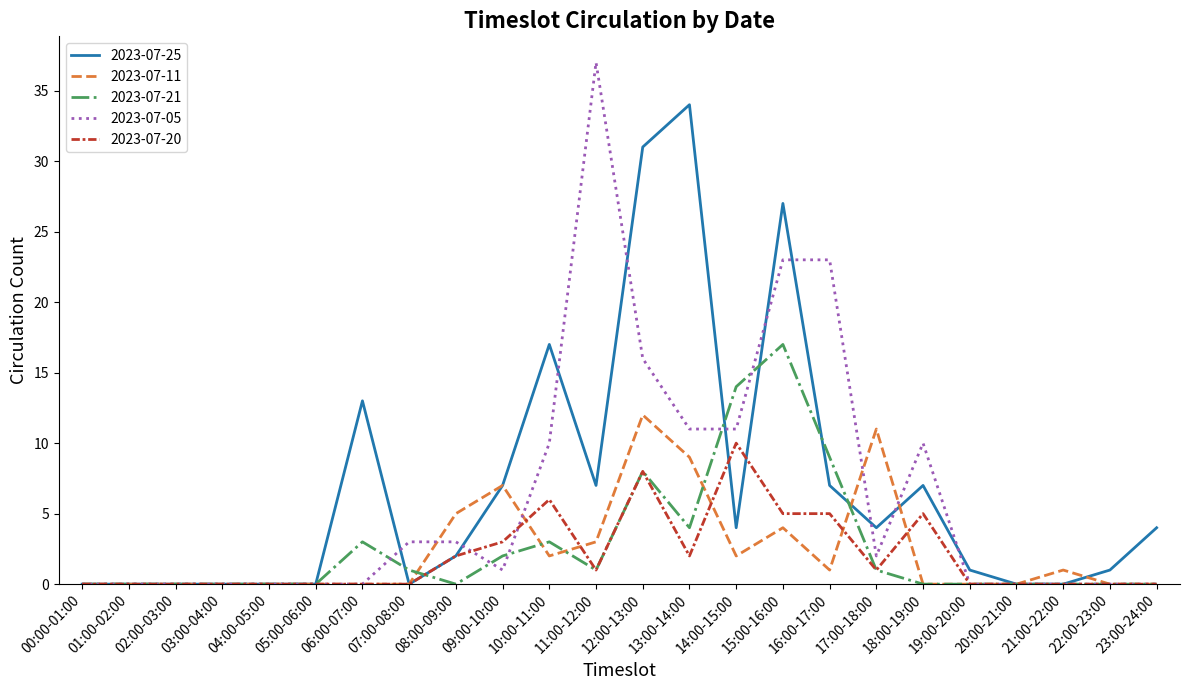

What is the highest value of the 2023-07-25 series?

34